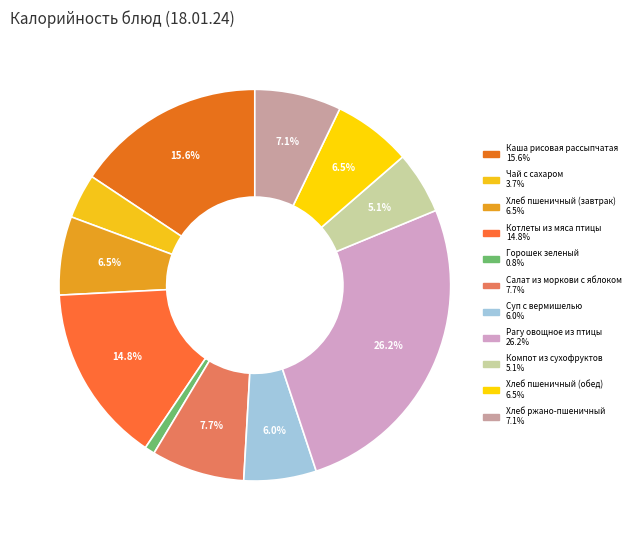

True or false: Рагу овощное из птицы accounts for 40% of the total.

False